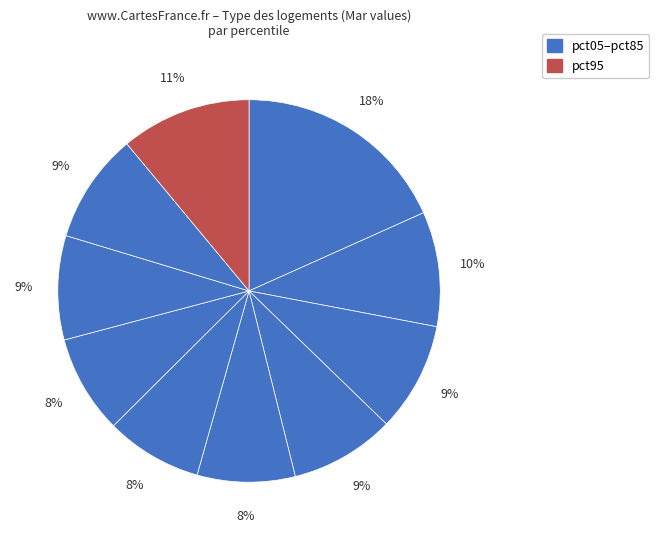

Is there a majority slice in this chart?

No